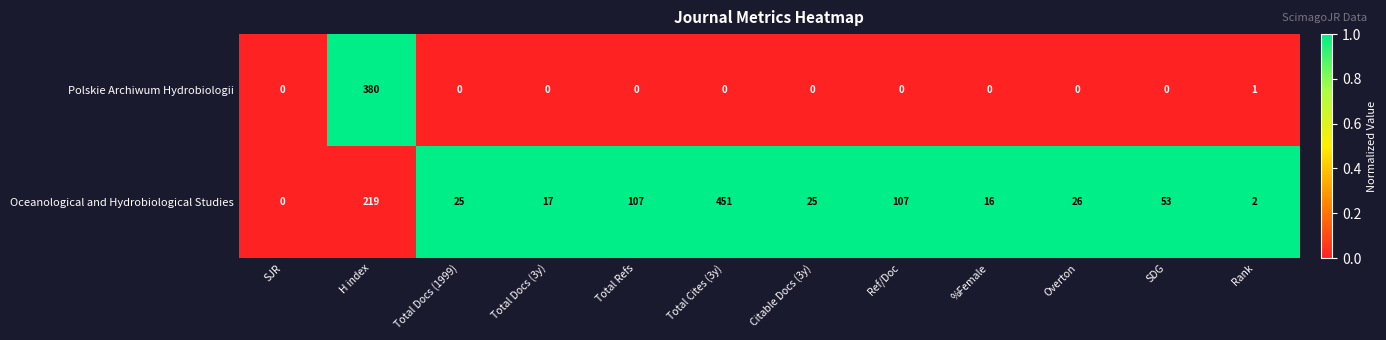

Reading left to right, list all the values displayed in this chart.

Polskie Archiwum Hydrobiologii: 0	380	0	0	0	0	0	0	0	0	0	1
Oceanological and Hydrobiological Studies: 0	219	25	17	107	451	25	107	16	26	53	2